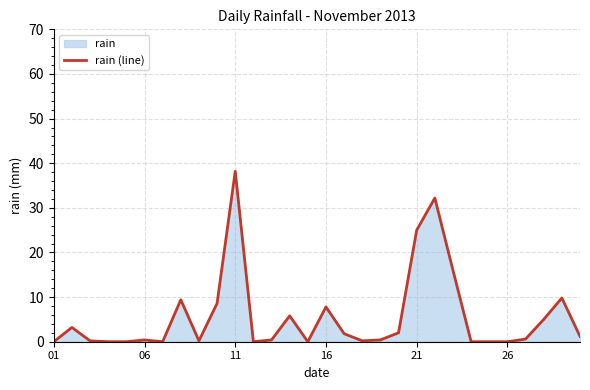

What is the change in value from 11 to 26?

-38.2